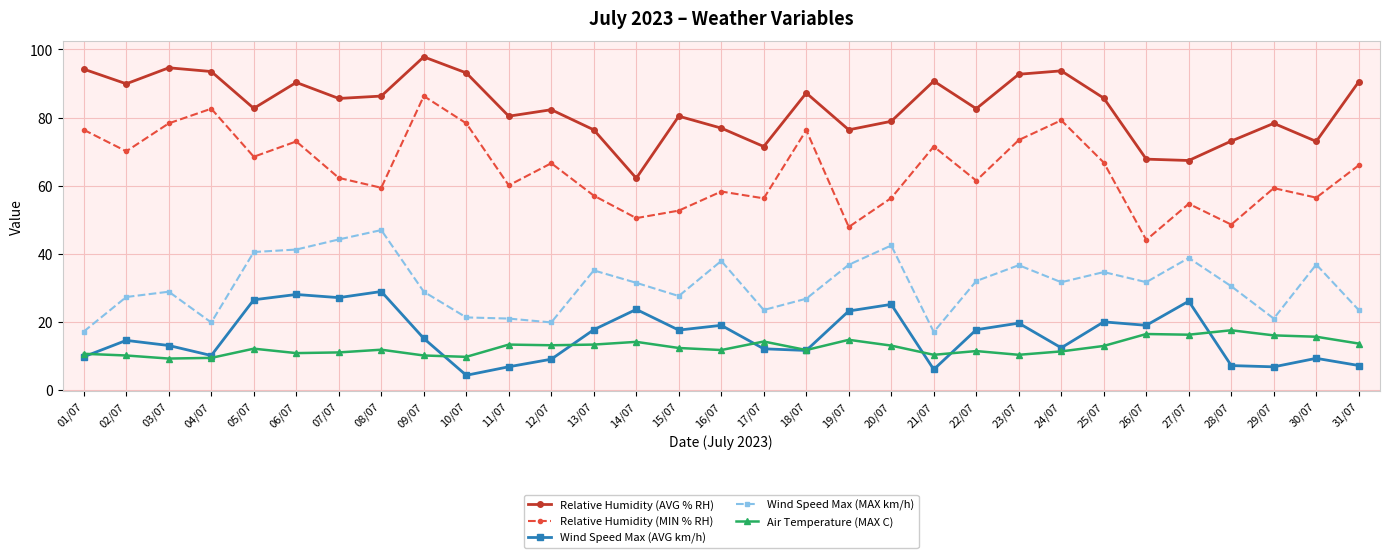

How many lines are shown in the chart?

5